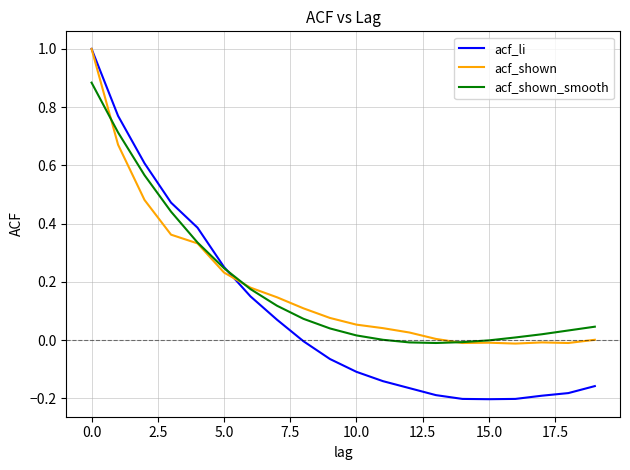

What is the maximum value shown in the chart?

1.0